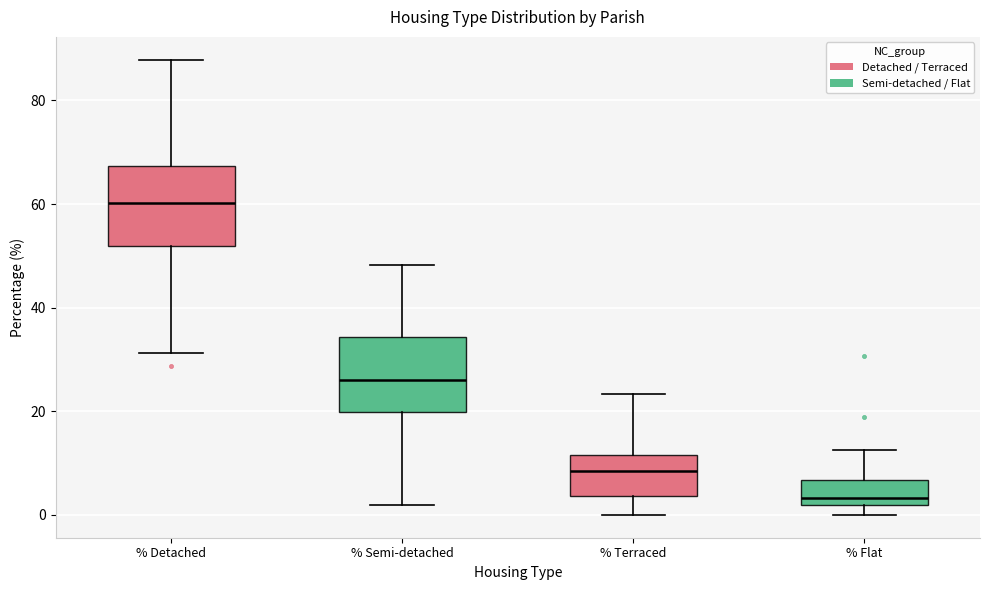

Which box's median line is the lowest?

% Flat